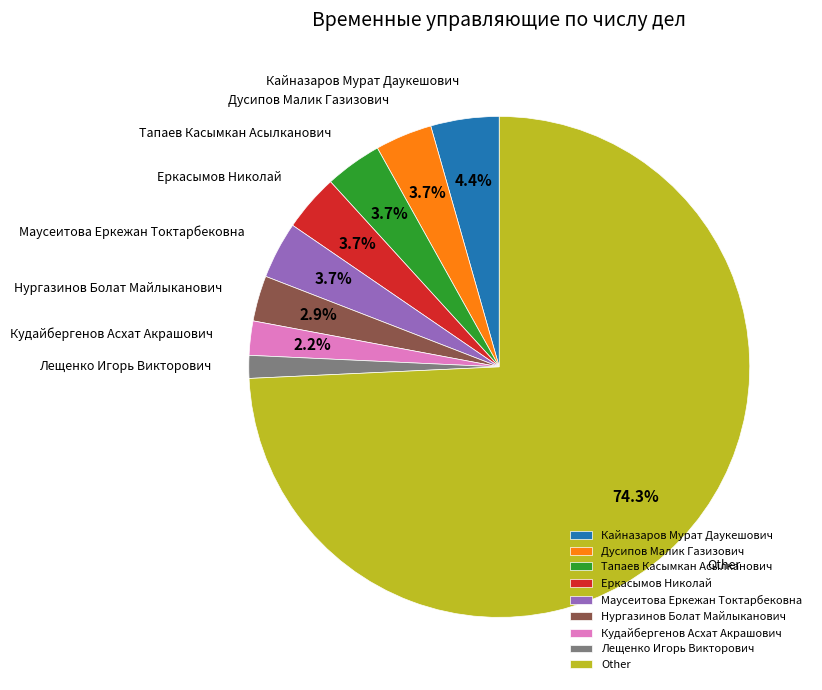

Do Лещенко Игорь Викторович and Кайназаров Мурат Даукешович together represent more than half of the pie?

No